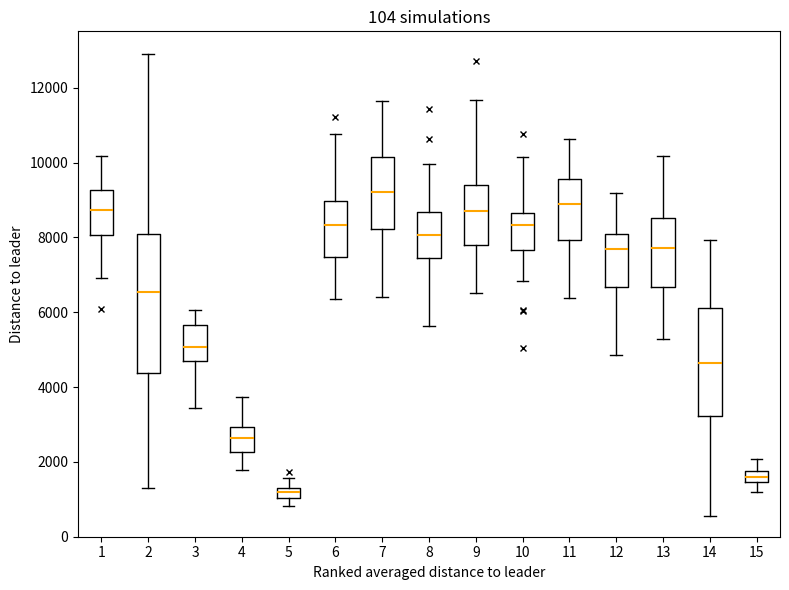

Comparing the boxes themselves (not the whiskers), which one is the tallest?

2